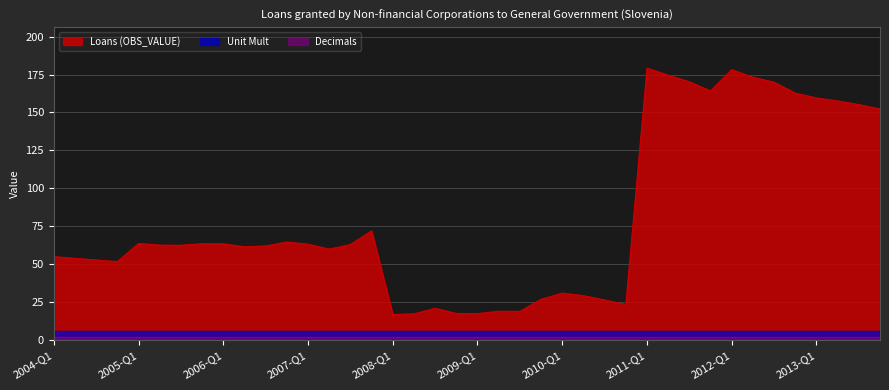

What position from the right is 2006-Q1?

32